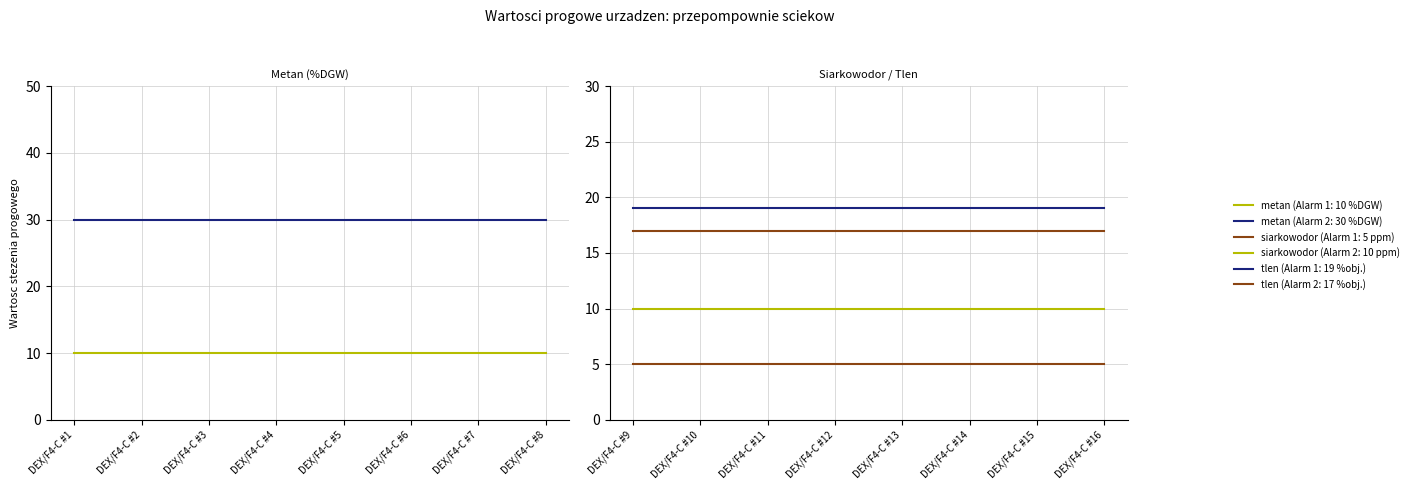

Which series changed the most between DEX/F4-C #2 and DEX/F4-C #6?

metan (Alarm 1: 10 %DGW)